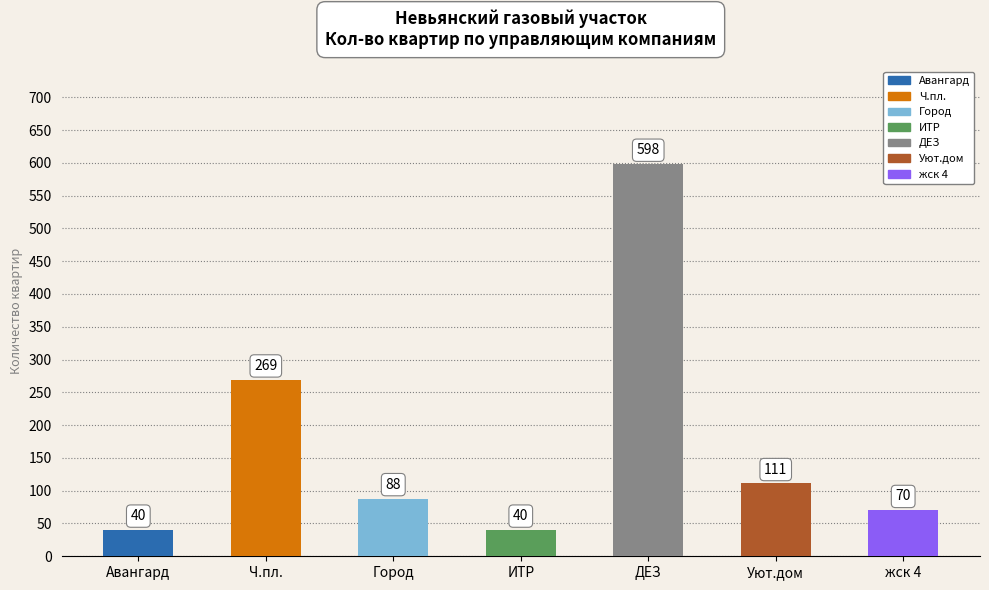

Does the chart contain any negative values?

No